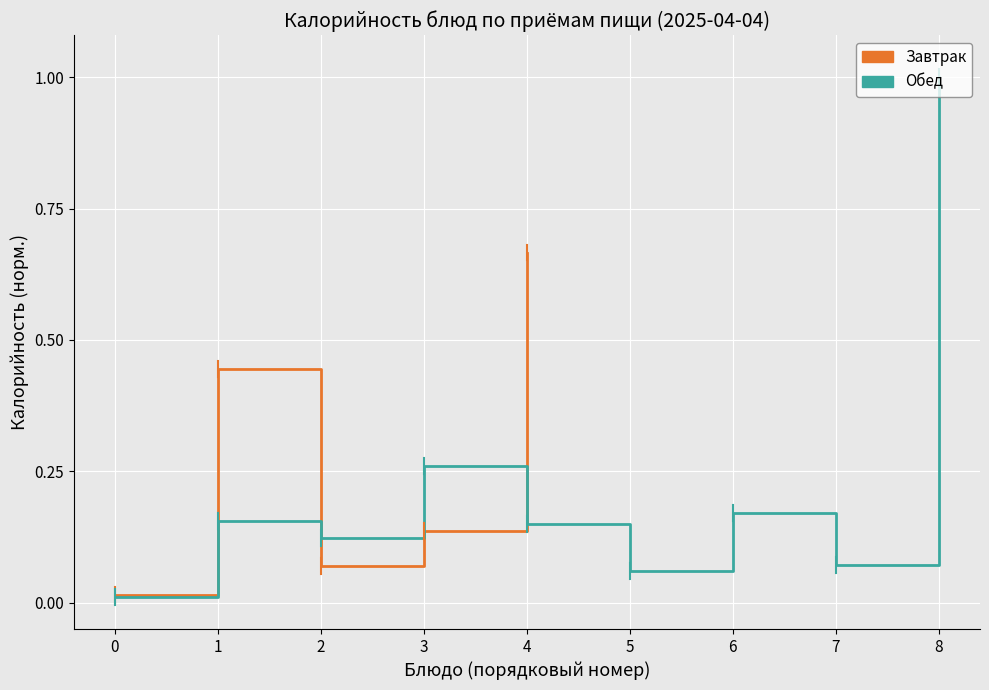

What is the change in value from 2 to 3?

+0.1